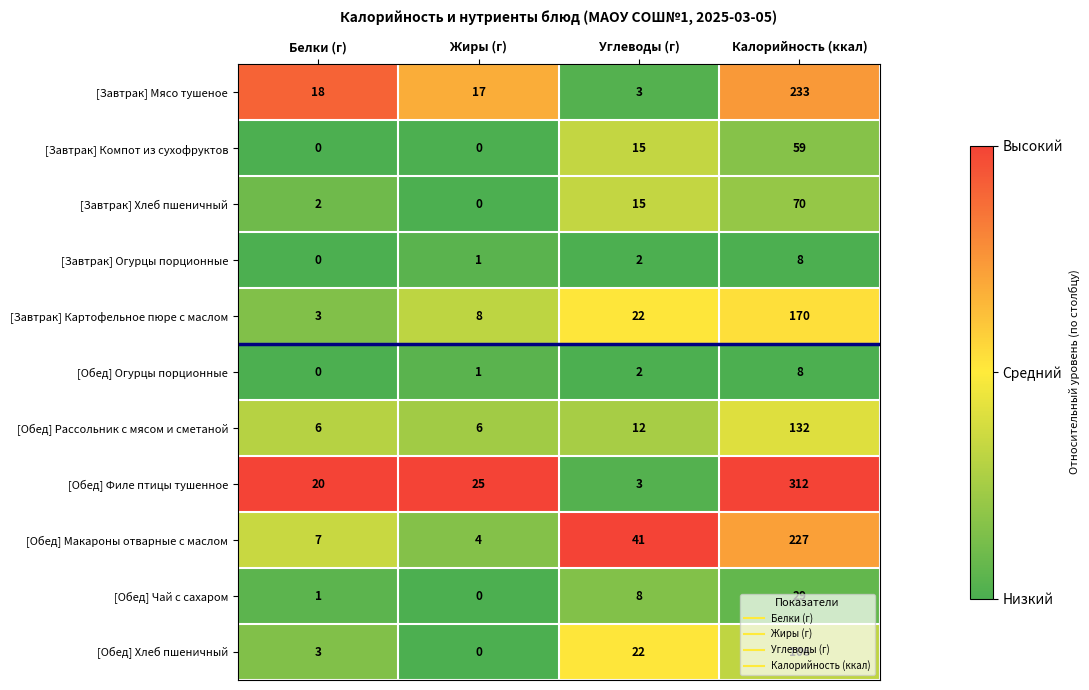

What is the highest value of the [Завтрак] Мясо тушеное series?

233